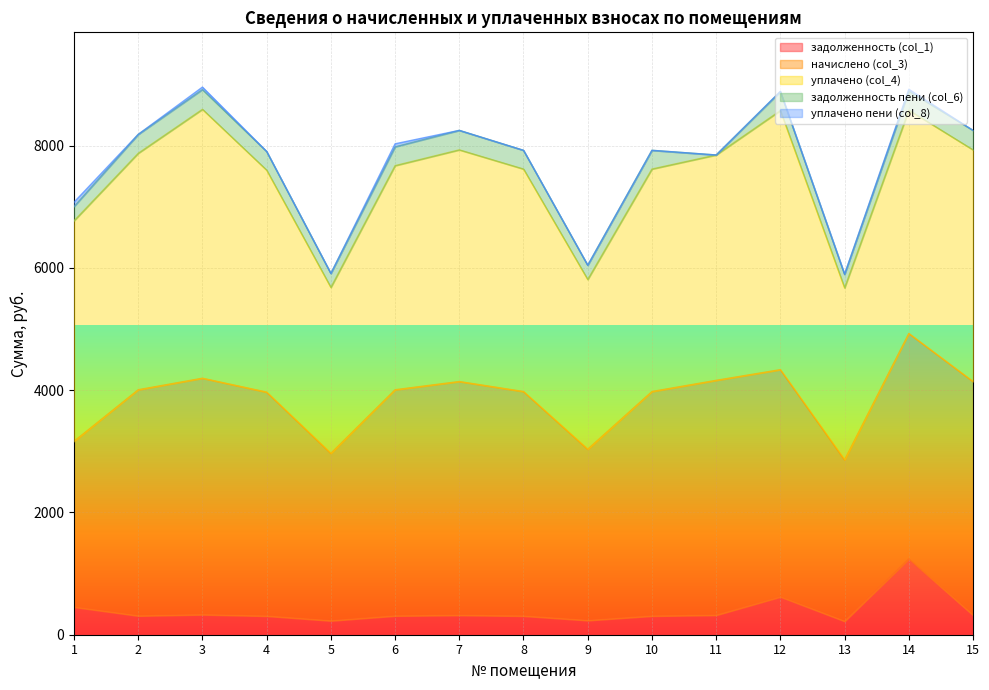

Count the number of data series in this chart.

5